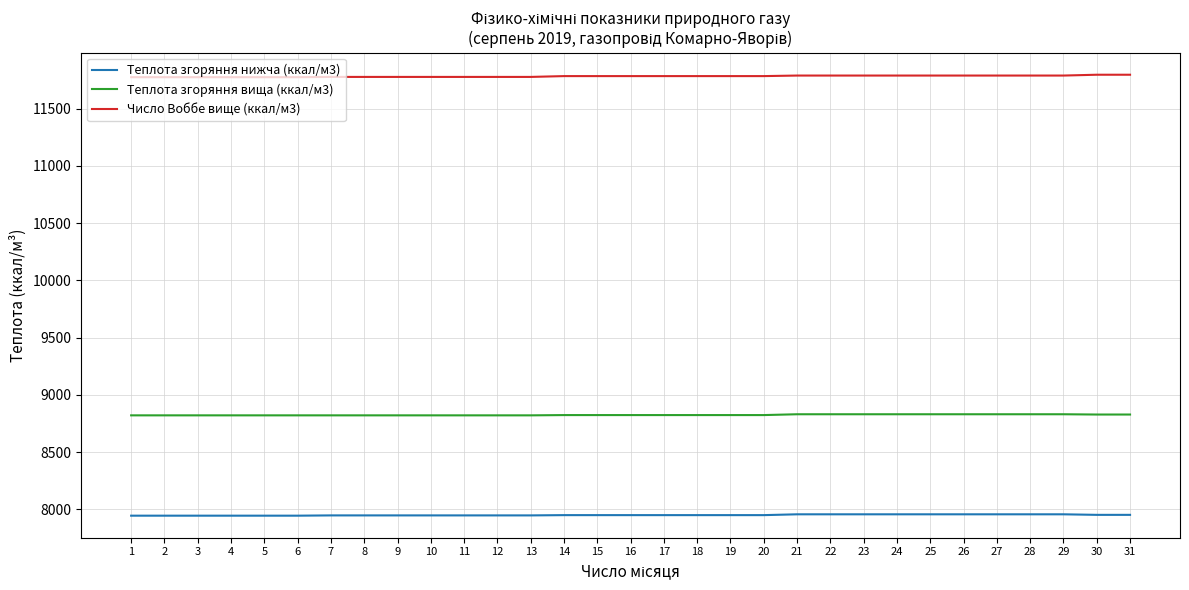

Does the chart display data point markers on the line(s)?

No